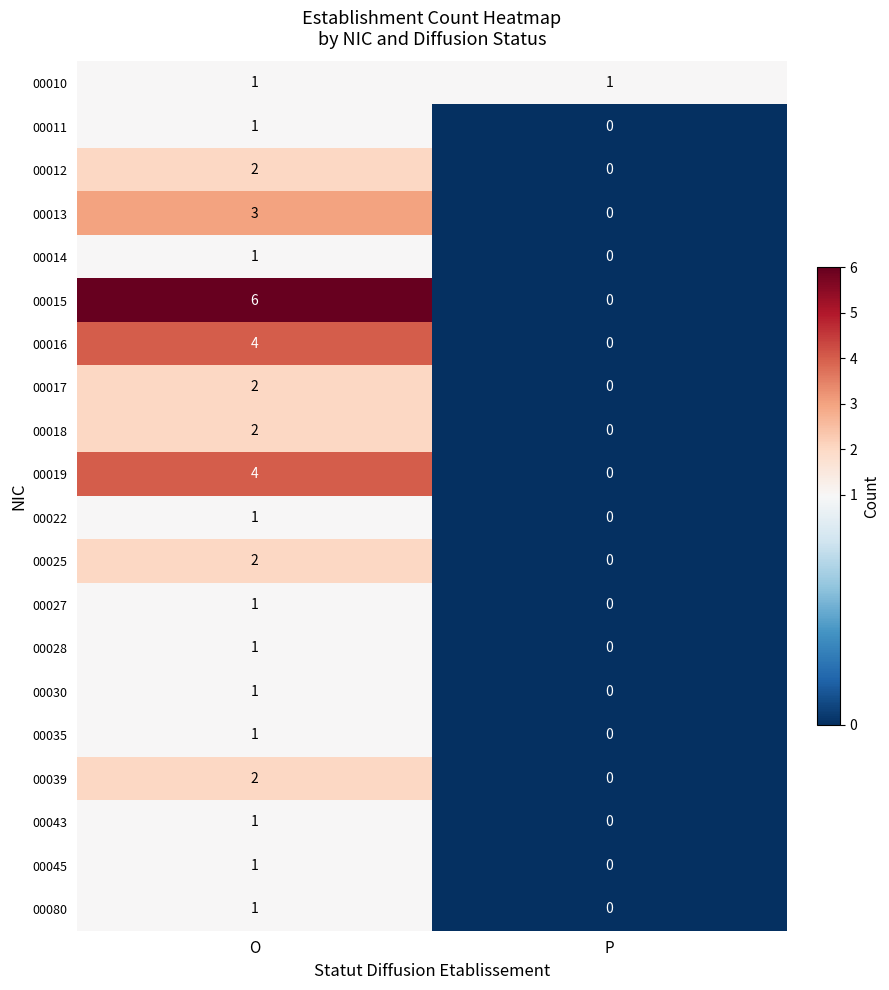

What is the difference between the highest and lowest values at O?

5